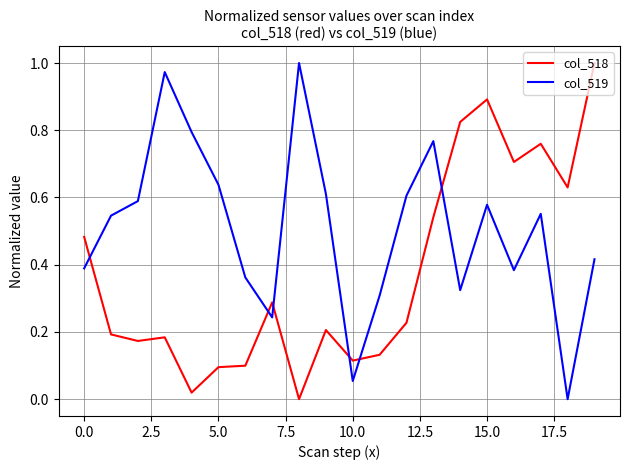

What are all the series names shown in the legend?

col_518, col_519